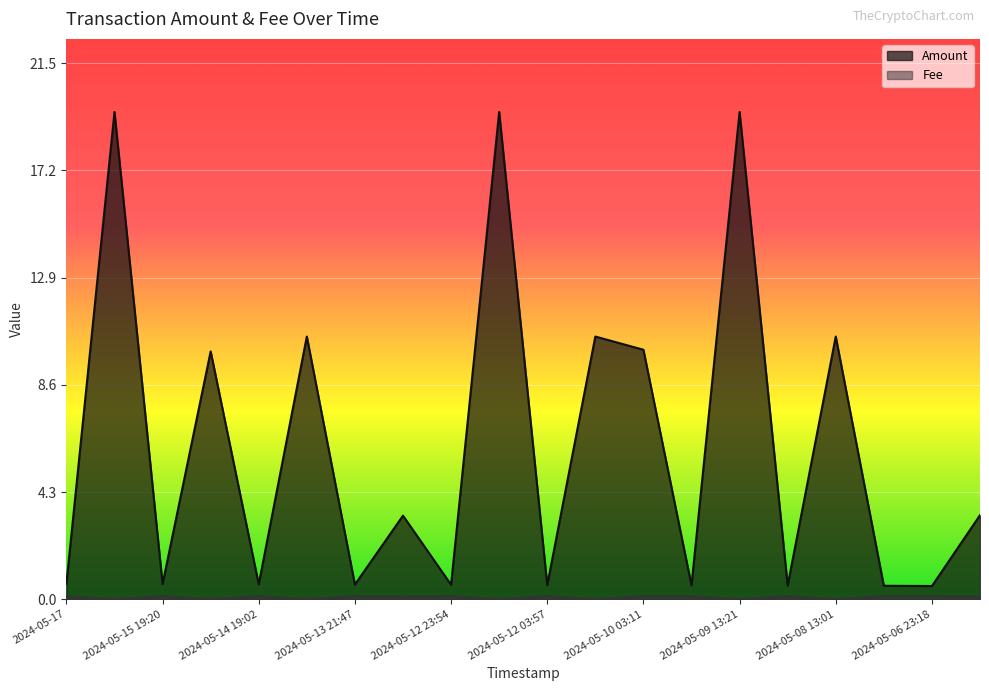

How many lines are shown in the chart?

2